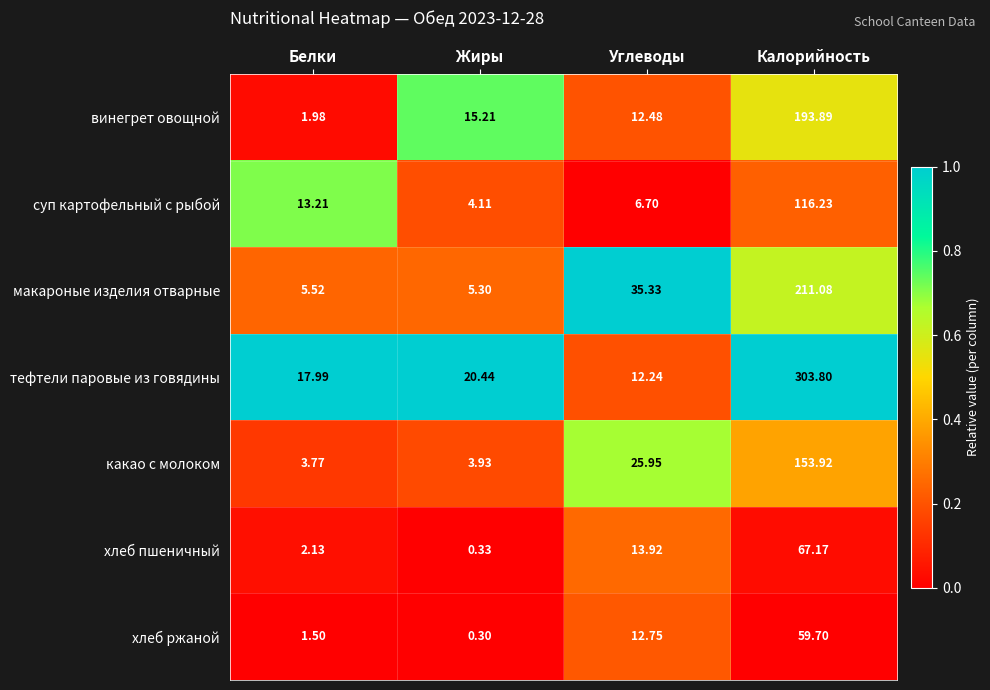

At how many categories does at least one series exceed 0?

4